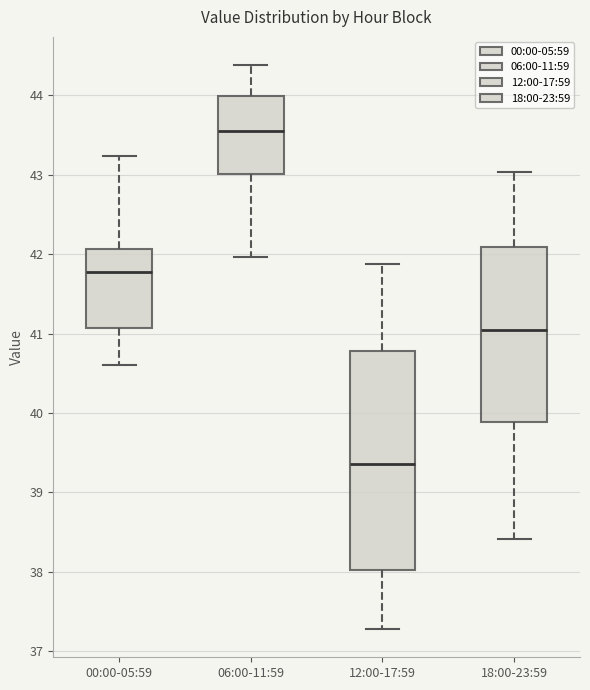

Reading left to right, read every box against the y-axis: the position of its median line, the range the box covers, and the ends of its whiskers. The values are not printed on the chart, so give them approximately, as read against the axis.

00:00-05:59: median 41.8, box 41.1 to 42.1, whiskers 40.6 to 43.2
06:00-11:59: median 43.6, box 43.0 to 44.0, whiskers 42.0 to 44.4
12:00-17:59: median 39.4, box 38.0 to 40.8, whiskers 37.3 to 41.9
18:00-23:59: median 41.1, box 39.9 to 42.1, whiskers 38.4 to 43.0